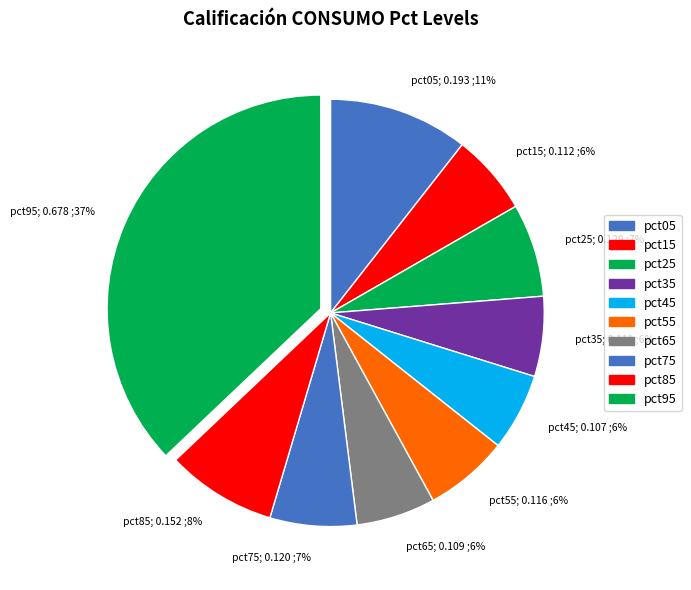

Is the sum of pct05 and pct75 greater than half?

No